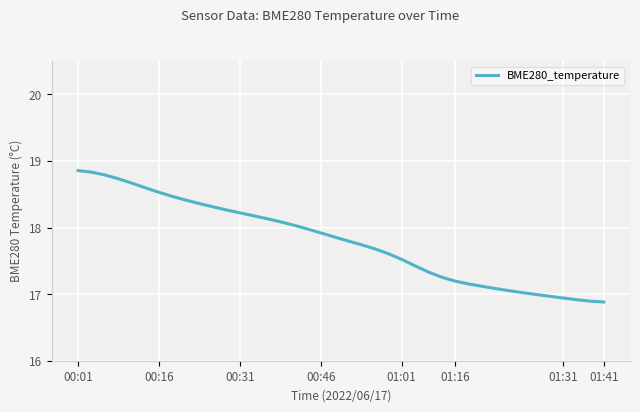

Does the chart have visible grid lines?

Yes